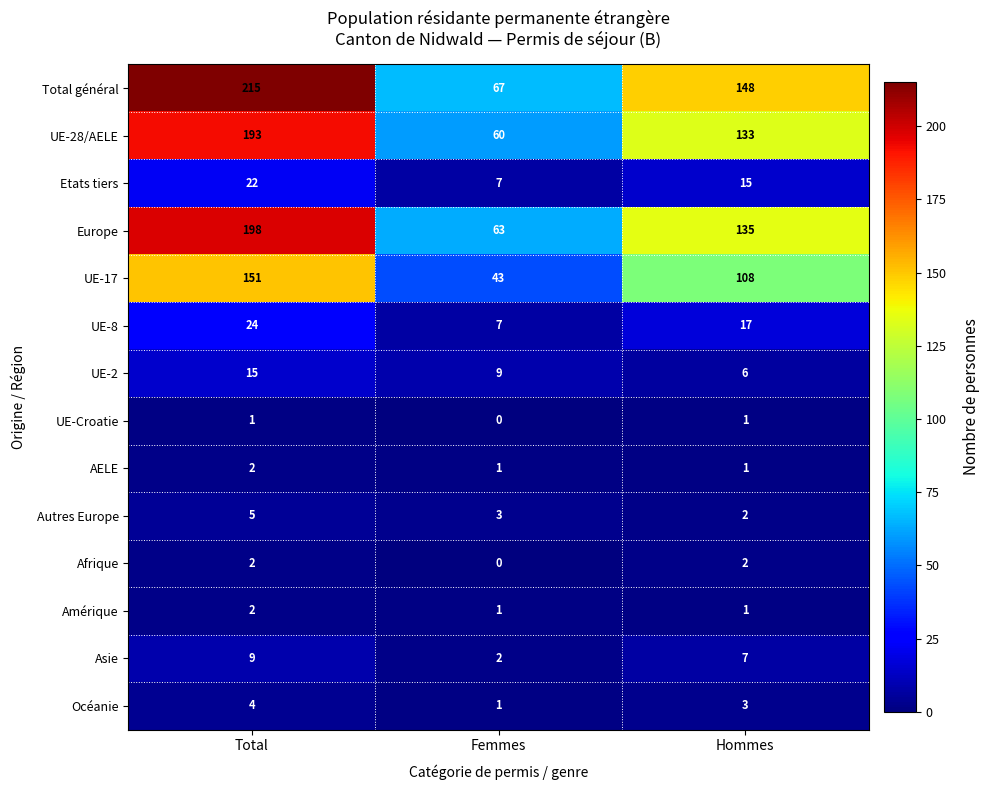

What is the maximum value for Autres Europe?

5